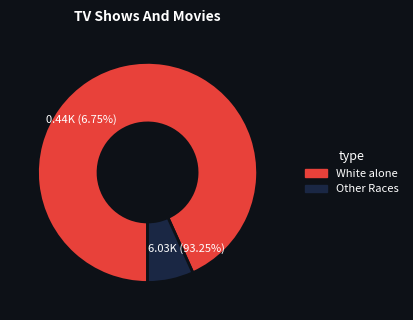

Does Two or More Races account for over 50% of the chart?

No